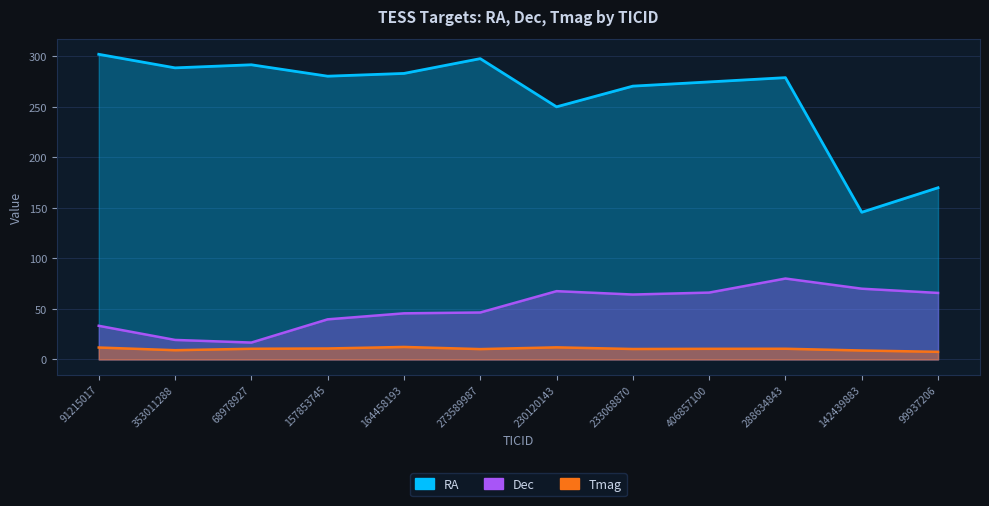

What is the difference between the Dec values at 157853745 and 91215017?

6.4